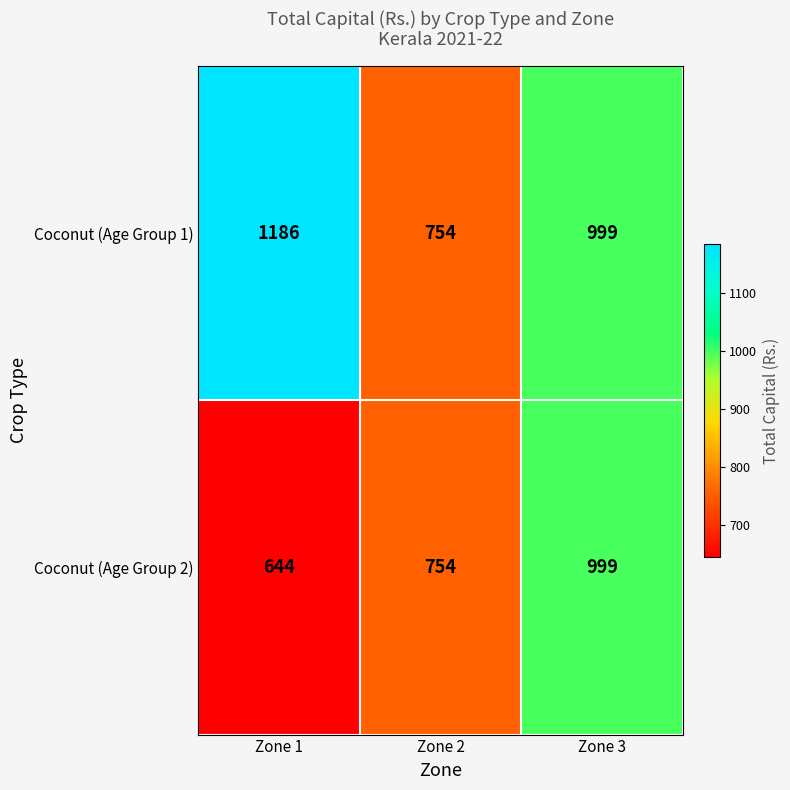

Reading left to right, list all the values displayed in this chart.

Coconut (Age Group 1): Zone 1=1186	Zone 2=754	Zone 3=999
Coconut (Age Group 2): Zone 1=644	Zone 2=754	Zone 3=999